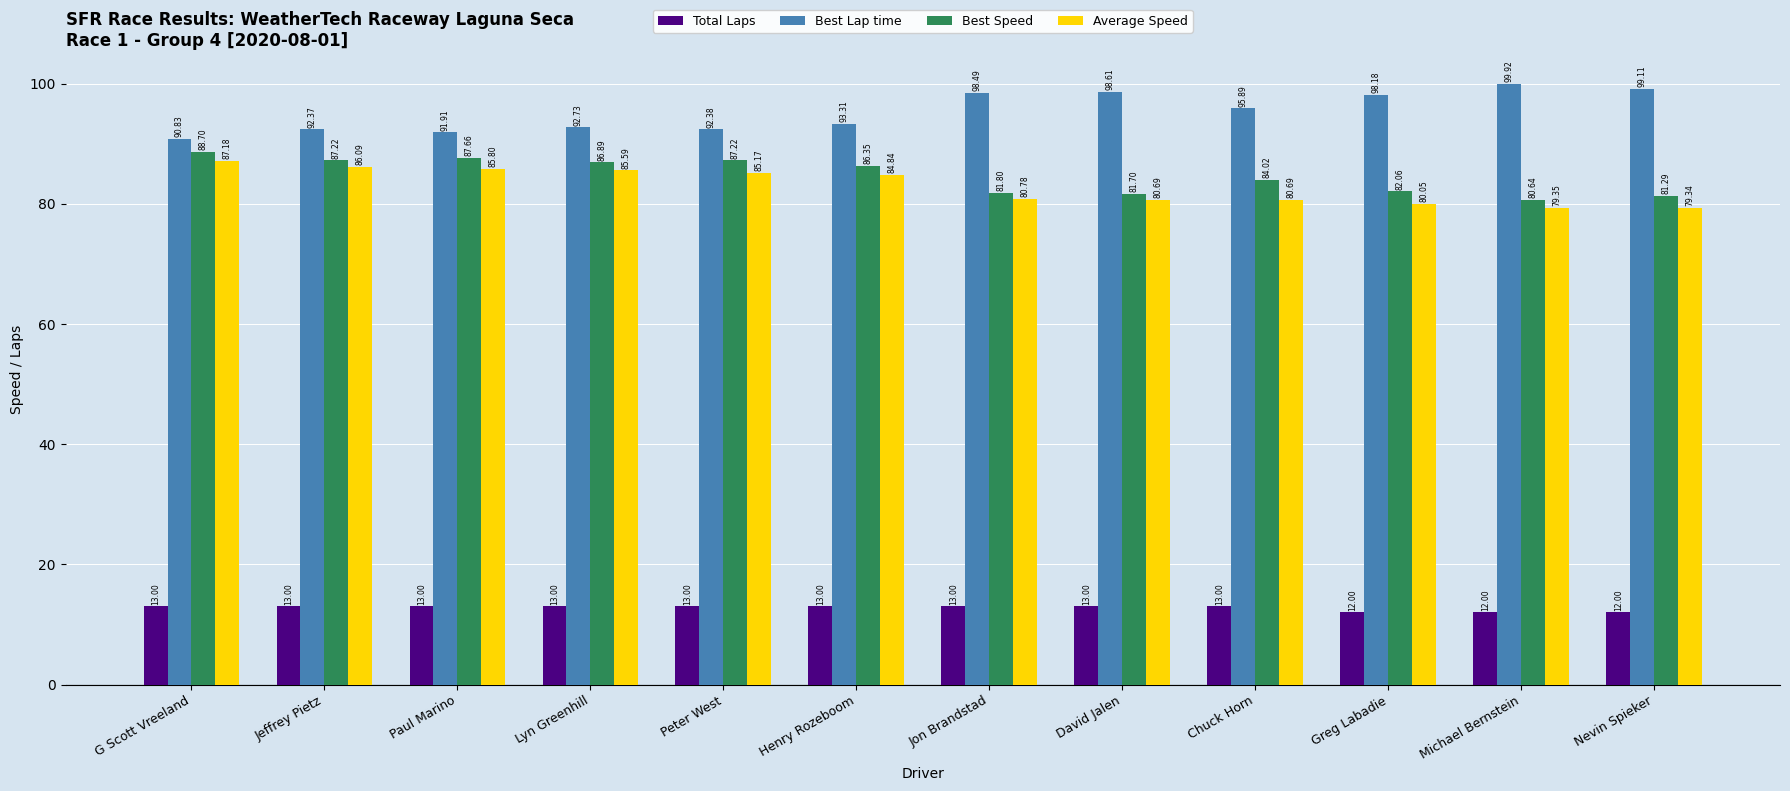

What is the difference between the maximum and minimum values in the Best Lap time series?

9.1